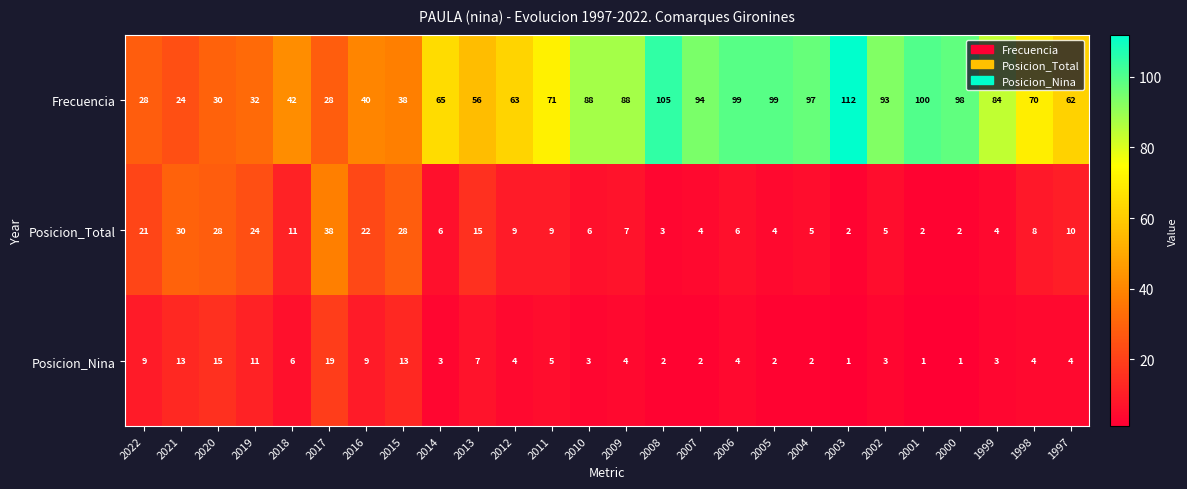

What is the maximum value shown in the chart?

112